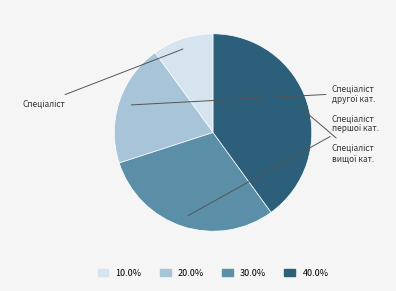

Is there a majority slice in this chart?

No